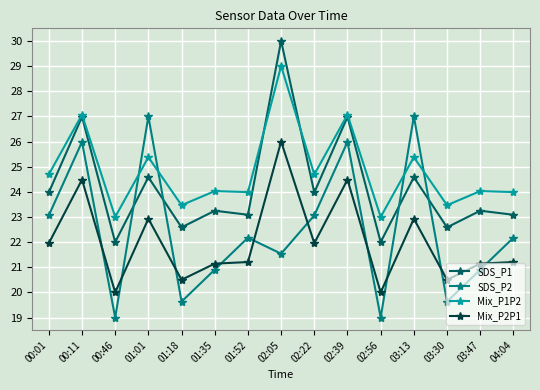

How many series are shown in this chart?

4